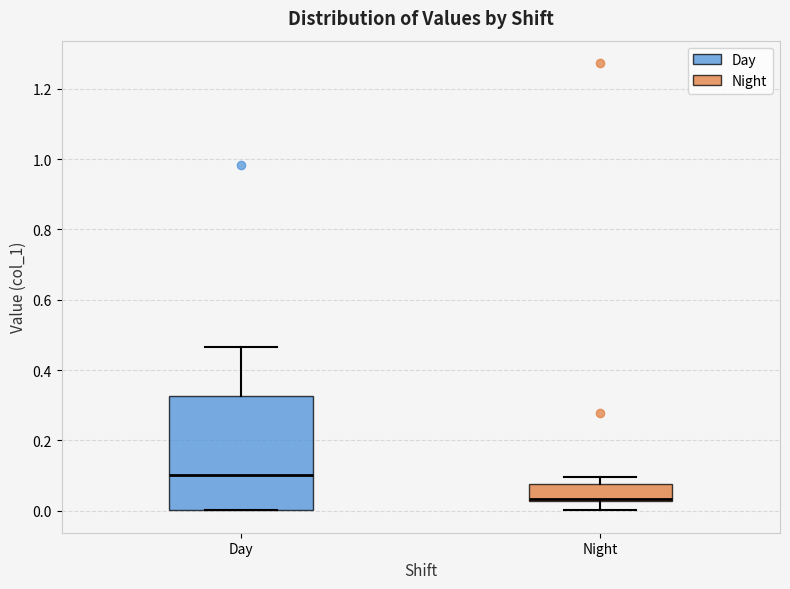

Reading left to right, read every box against the y-axis: the position of its median line, the range the box covers, and the ends of its whiskers. The values are not printed on the chart, so give them approximately, as read against the axis.

Day: median 0.10, box 0.00 to 0.32, whiskers 0.00 to 0.46
Night: median 0.04 (drawn on the box's lower edge), box 0.02 to 0.08, whiskers 0.00 to 0.10